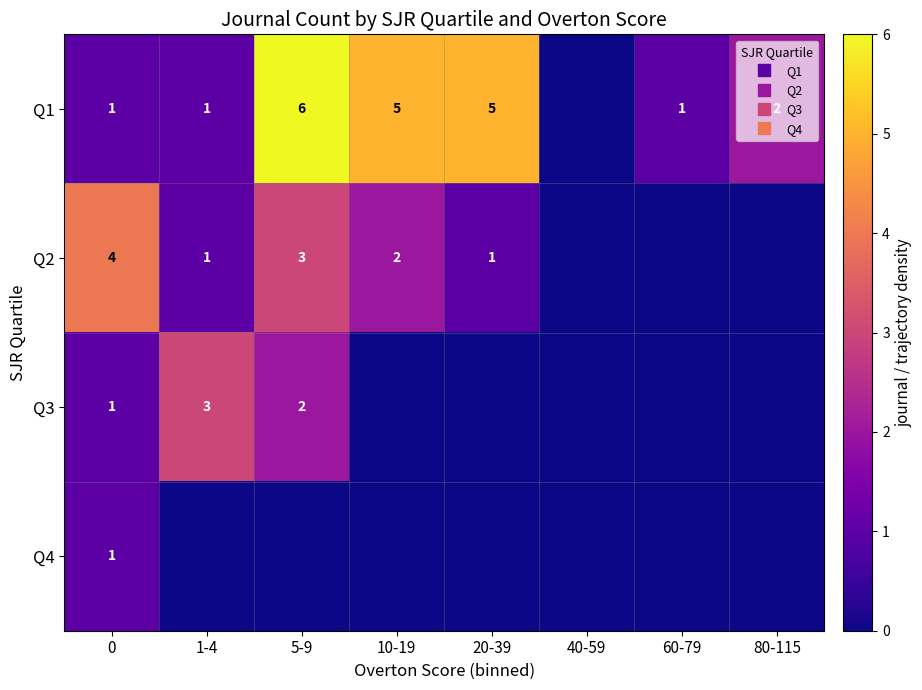

Which series has the largest total across all categories?

Q1